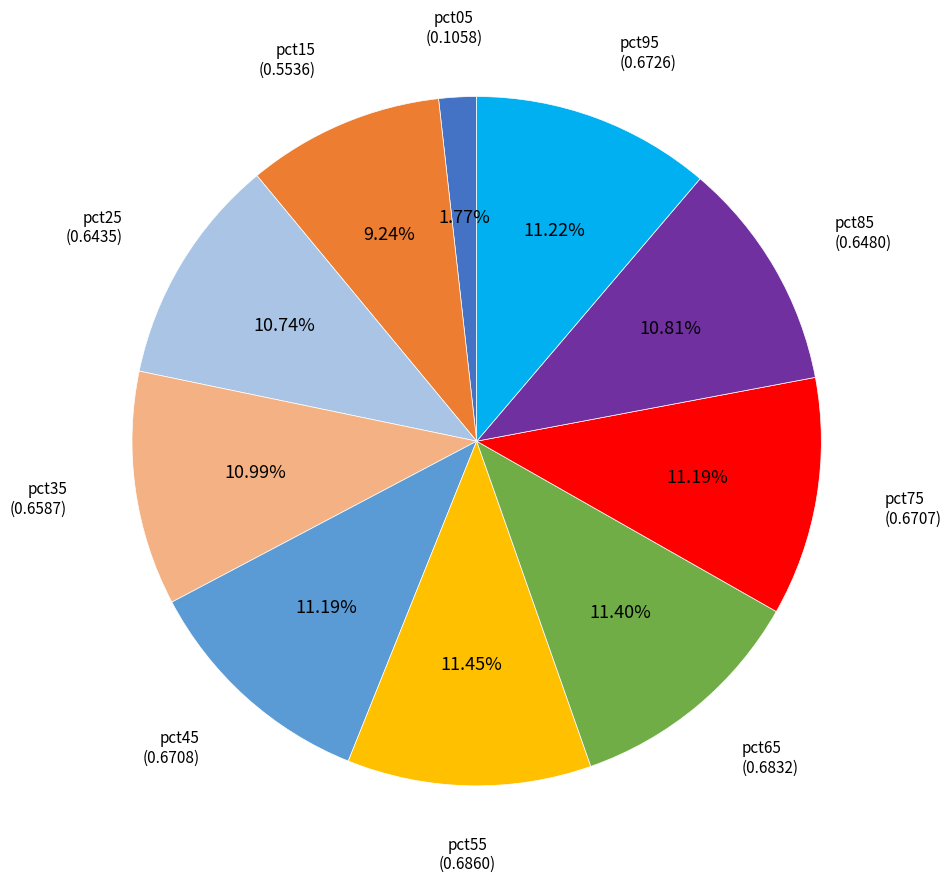

Between pct15 and pct45, which is larger?

pct45